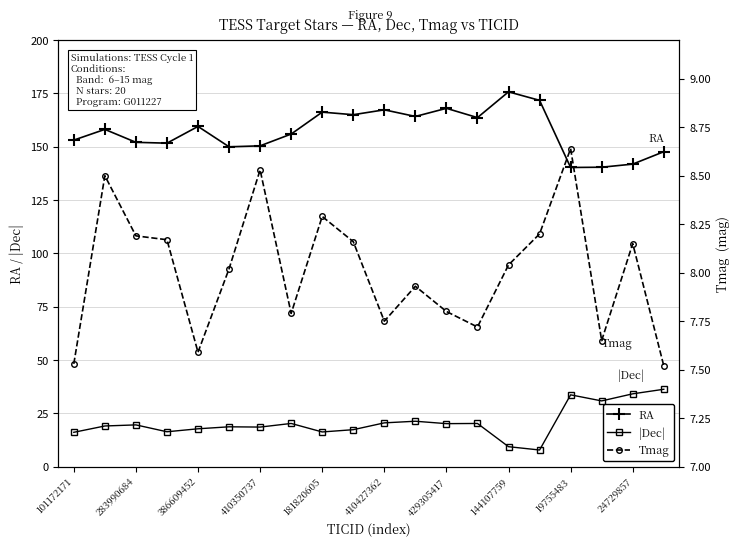

What is the total value across all series at 101172171?

176.7